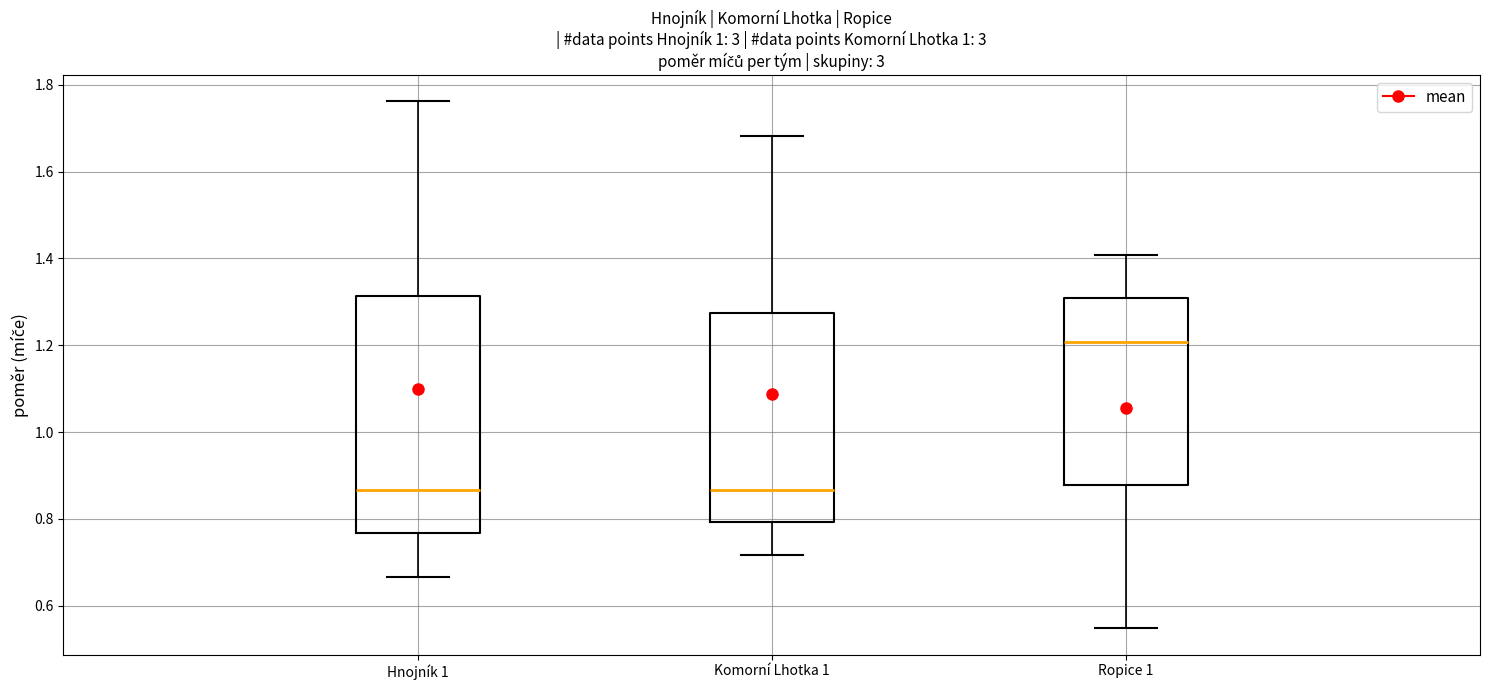

Where is the lower edge of the box for Komorní Lhotka 1 on the y-axis? The values are not printed on the chart, so give them approximately, as read against the axis.

0.80